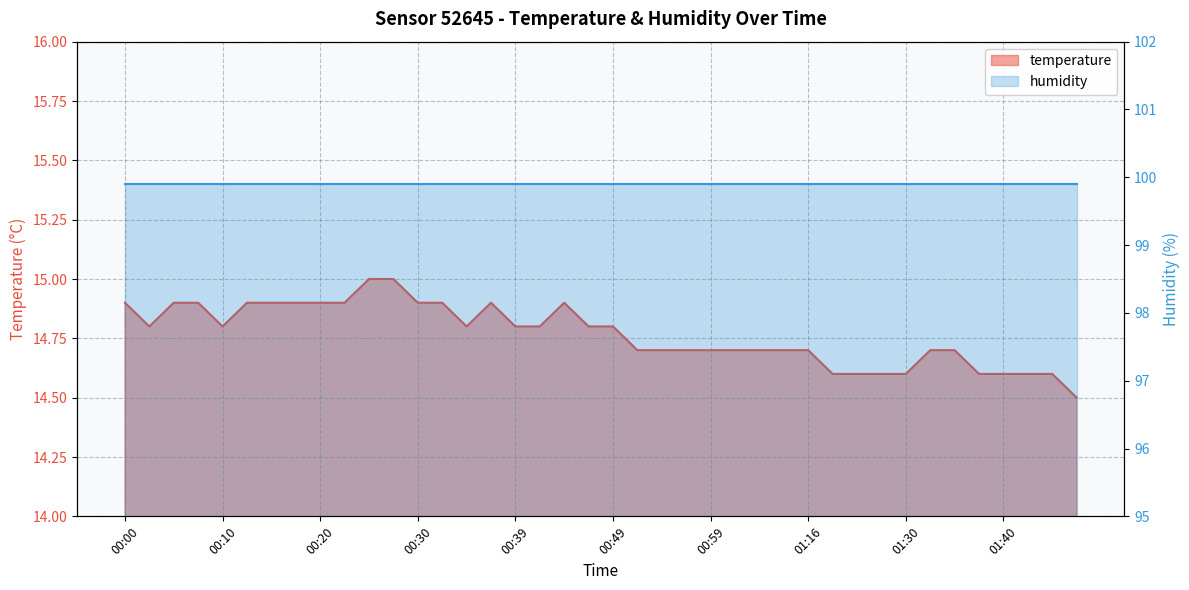

What is the label of the 23rd point from the right?

00:42